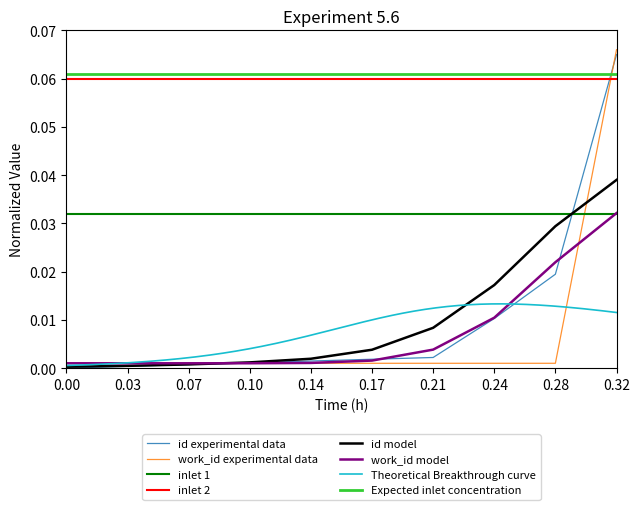

At which label does work_id experimental data reach its peak?

0.32